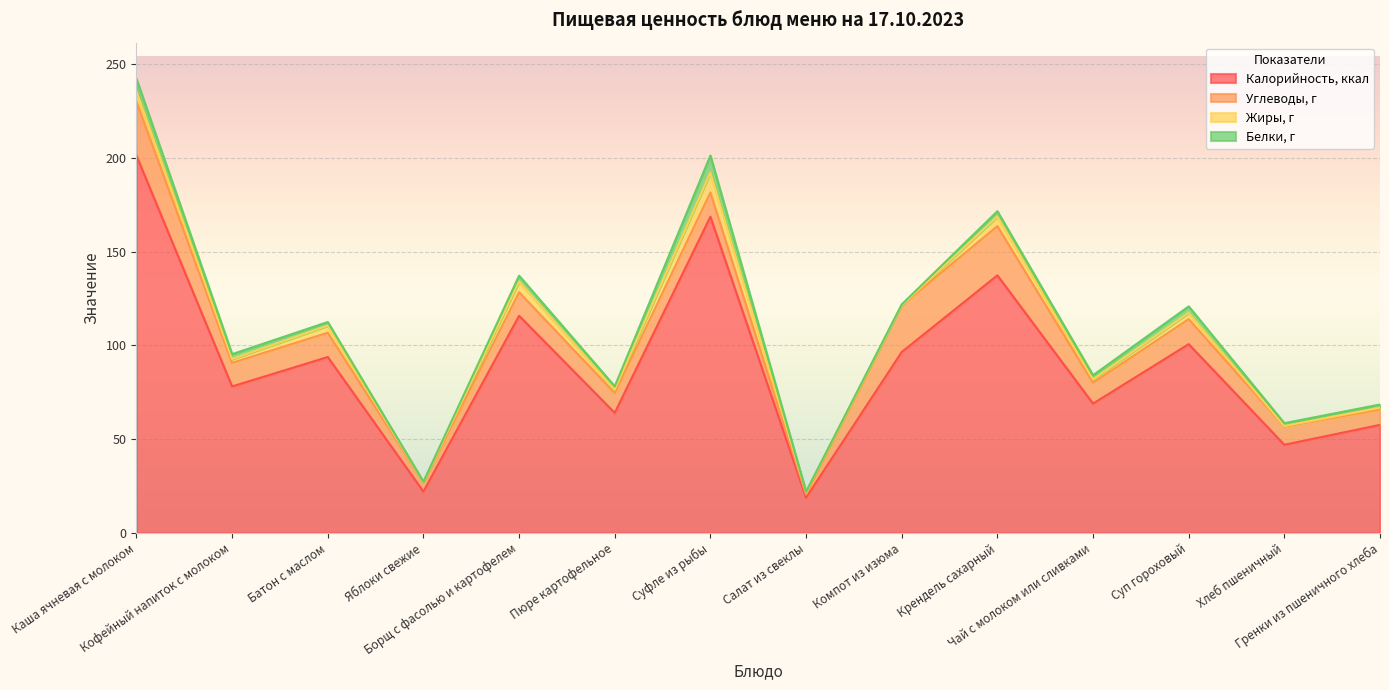

Which category has the highest value across all series?

Каша ячневая с молоком